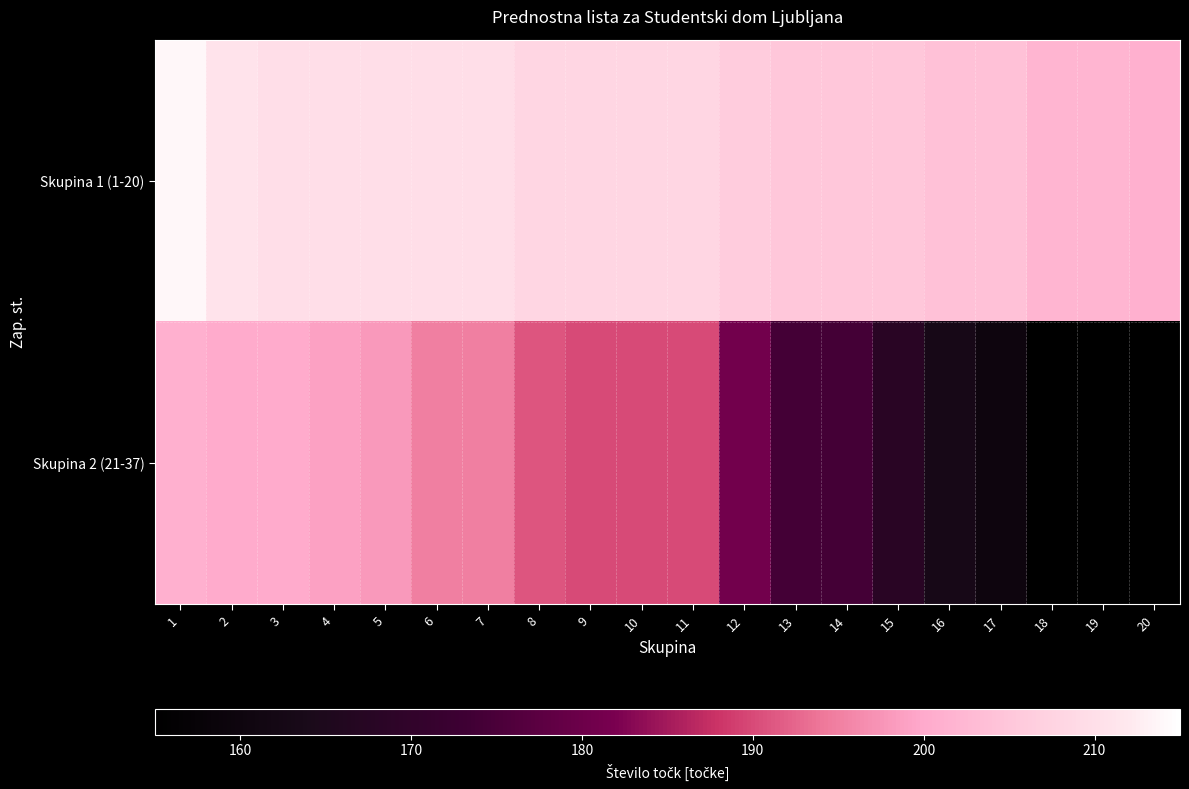

What is the difference between the maximum and second lowest values in the Skupina 1 (1-20) series?

12.0